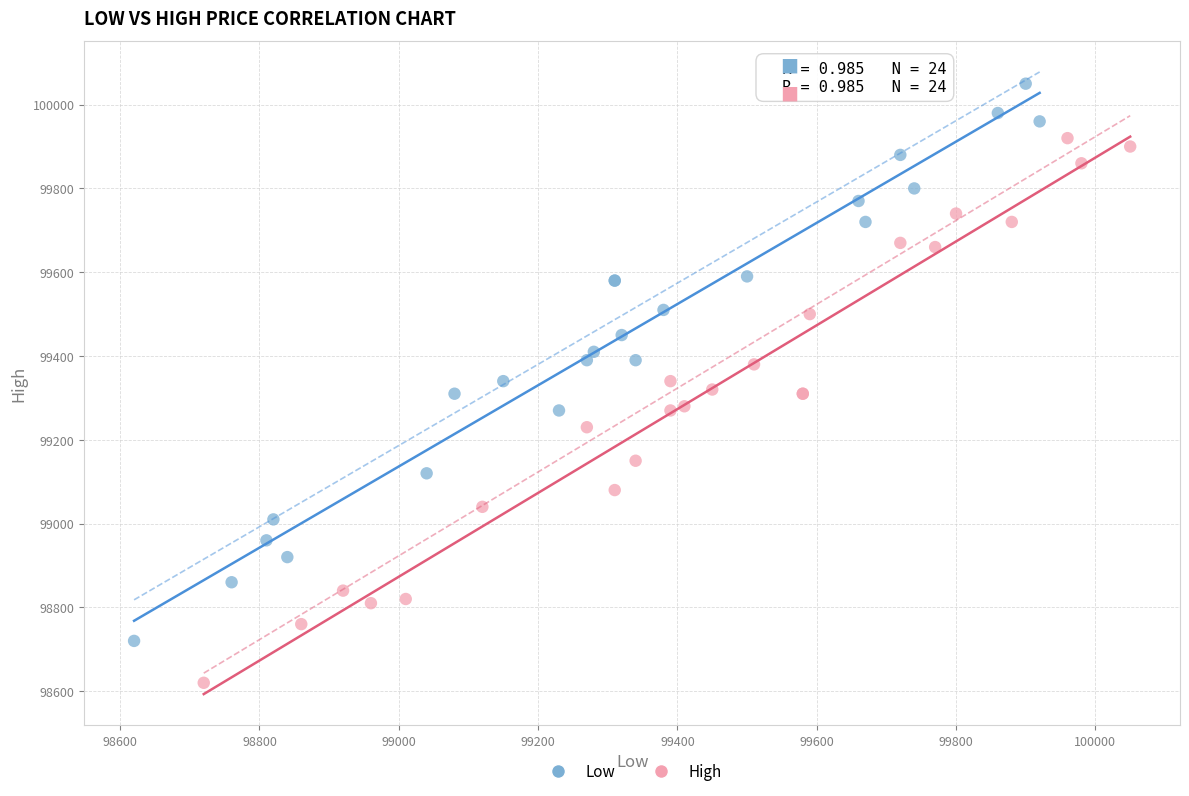

Which series contains the lowest Y value?

High